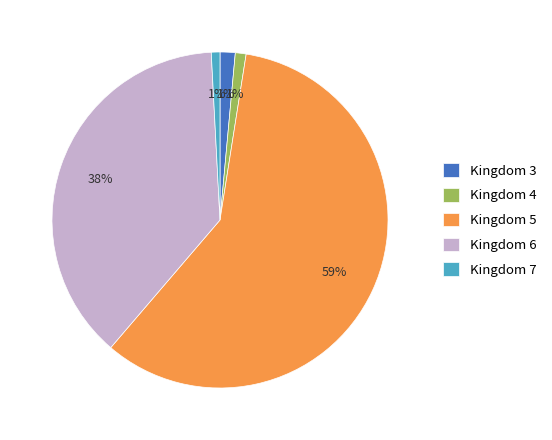

Combined, do Kingdom 7 and Kingdom 5 account for over 50%?

Yes